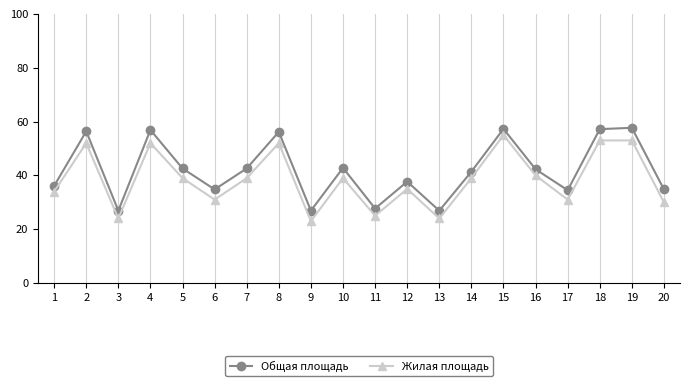

True or false: Общая площадь and Жилая площадь cross at least once.

False